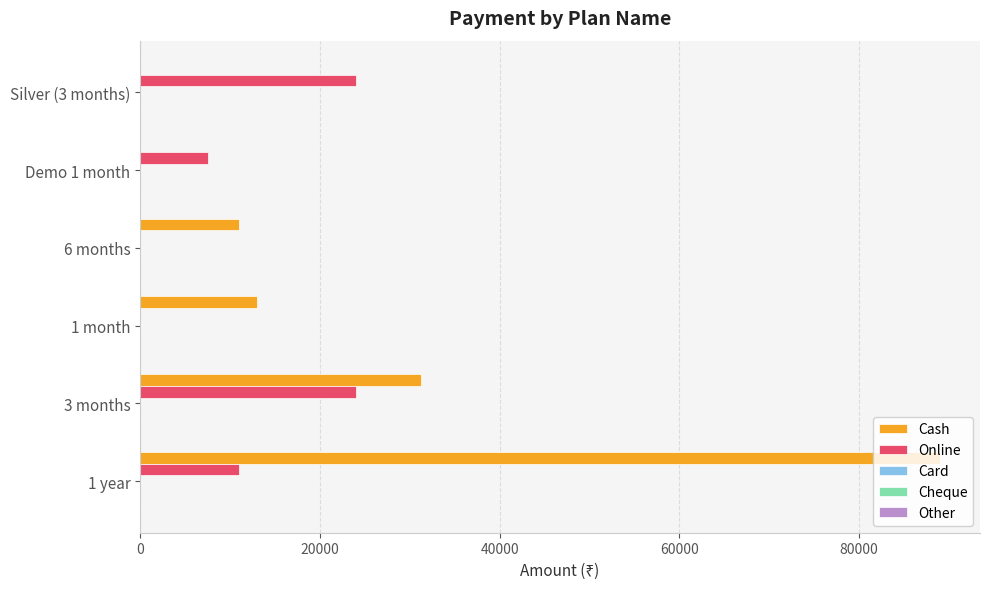

How many categories are shown in the chart?

6